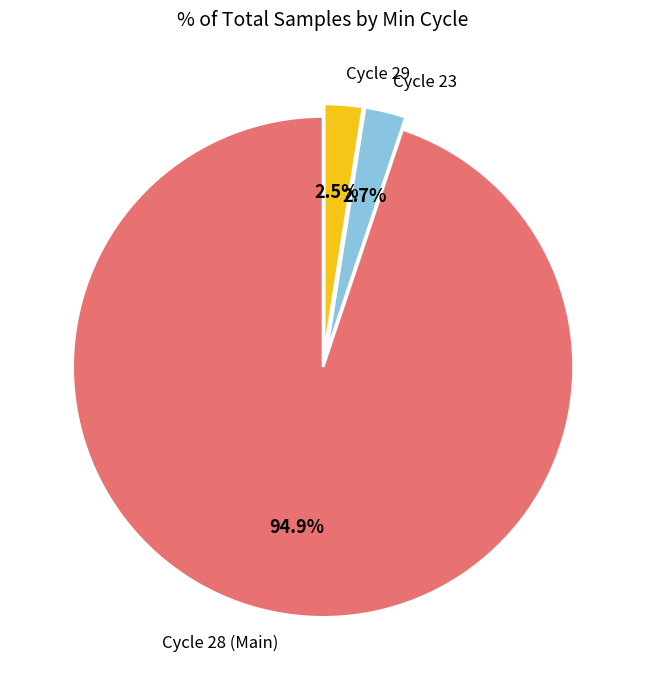

Between Cycle 28 (Main) and Cycle 29, which is larger?

Cycle 28 (Main)